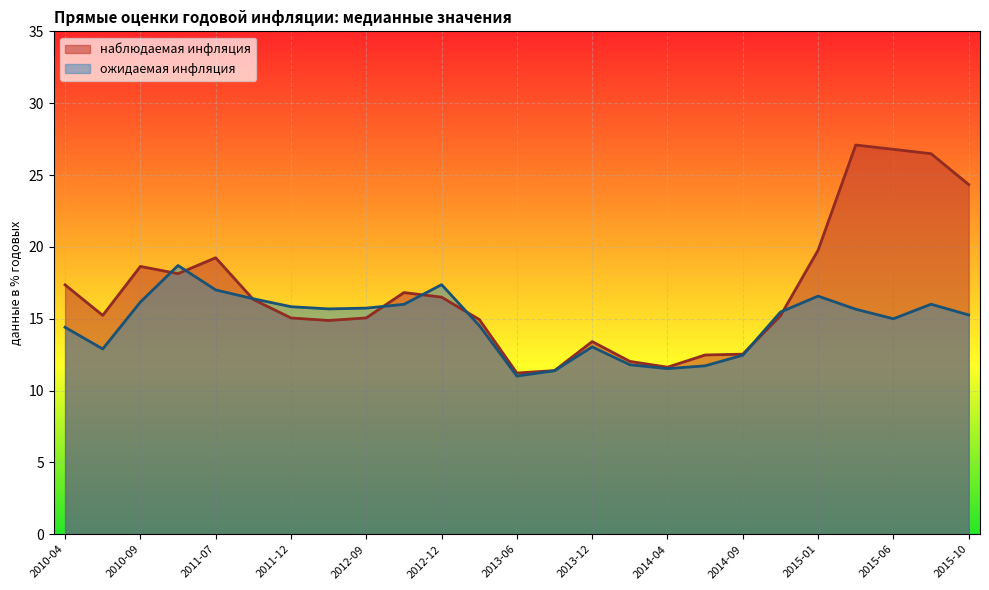

Which series changed the most between 2012-07 and 2013-06?

ожидаемая инфляция